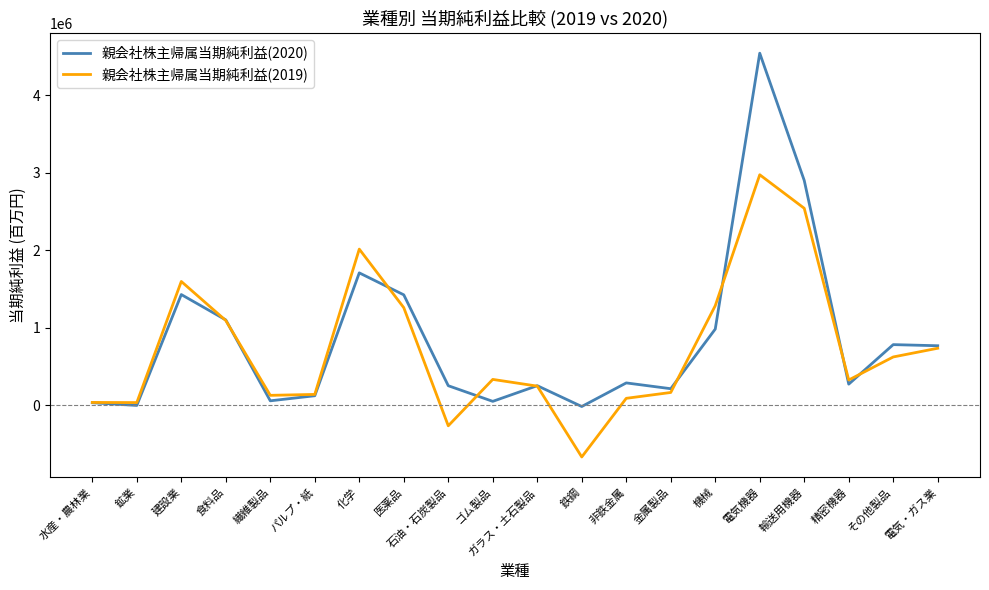

Rank the series by their maximum value, from lowest to highest.

親会社株主帰属当期純利益(2019), 親会社株主帰属当期純利益(2020)